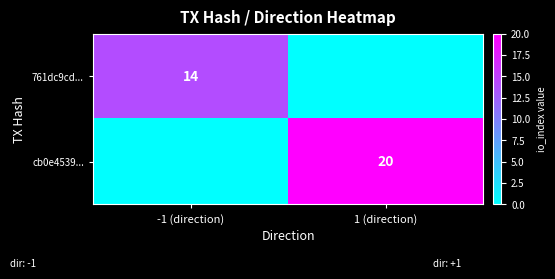

How many series are shown in this chart?

2